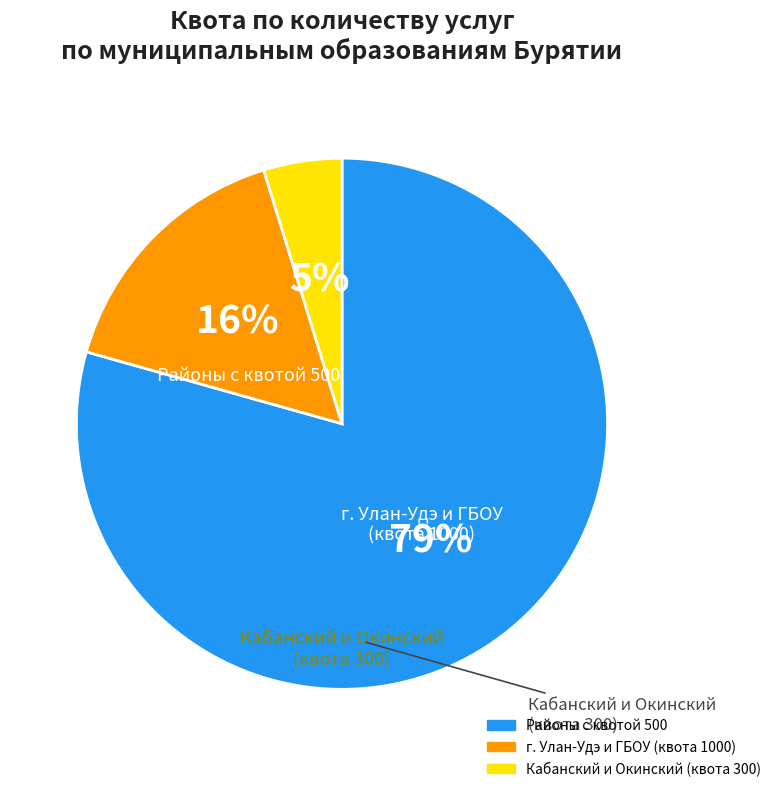

Is there any slice that represents more than half of the pie?

Yes